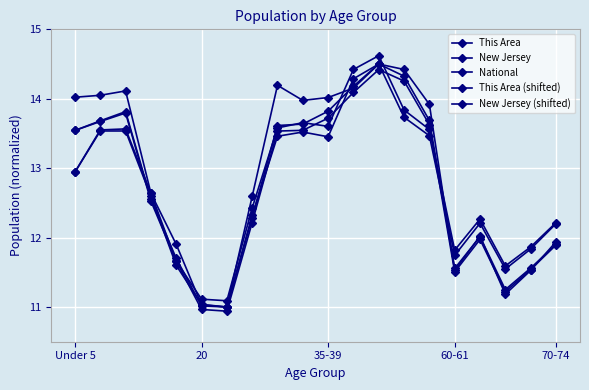

Which series has the widest spread of values?

This Area (shifted)